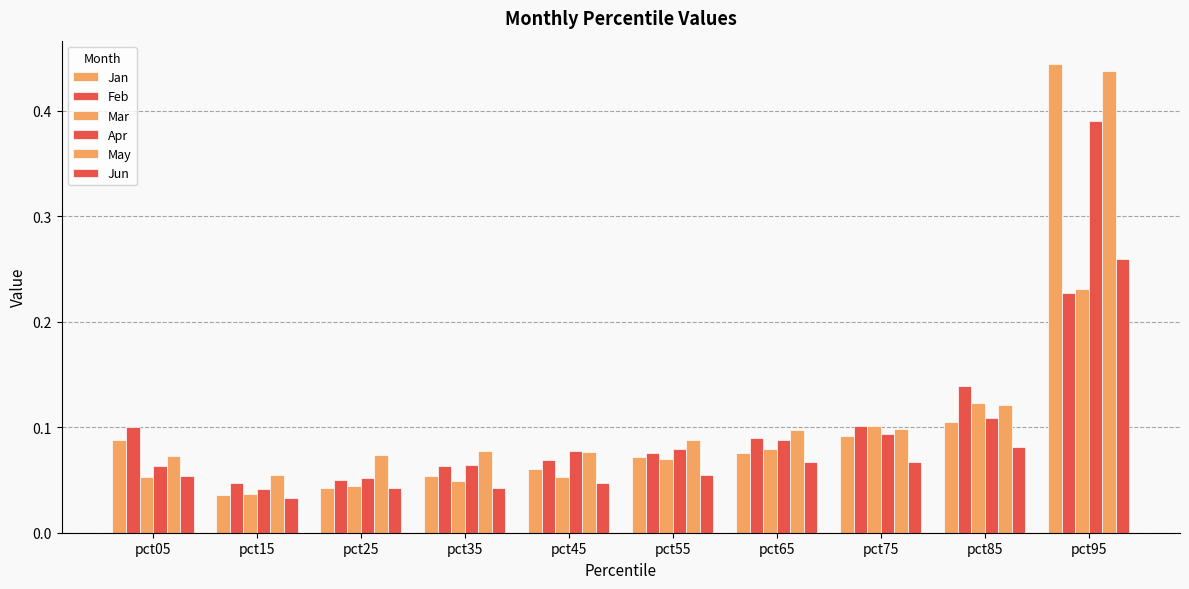

Reading left to right, list all the values displayed in this chart.

Jan: 0.1	0.0	0.0	0.1	0.1	0.1	0.1	0.1	0.1	0.4
Feb: 0.1	0.0	0.1	0.1	0.1	0.1	0.1	0.1	0.1	0.2
Mar: 0.1	0.0	0.0	0.0	0.1	0.1	0.1	0.1	0.1	0.2
Apr: 0.1	0.0	0.1	0.1	0.1	0.1	0.1	0.1	0.1	0.4
May: 0.1	0.1	0.1	0.1	0.1	0.1	0.1	0.1	0.1	0.4
Jun: 0.1	0.0	0.0	0.0	0.0	0.1	0.1	0.1	0.1	0.3